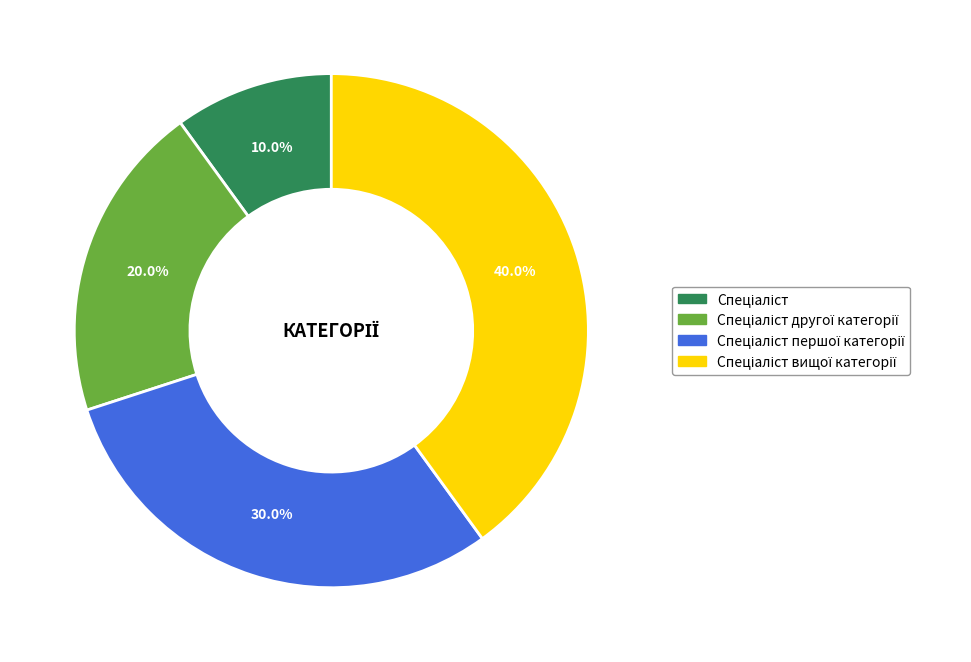

Does any single category account for the majority?

No